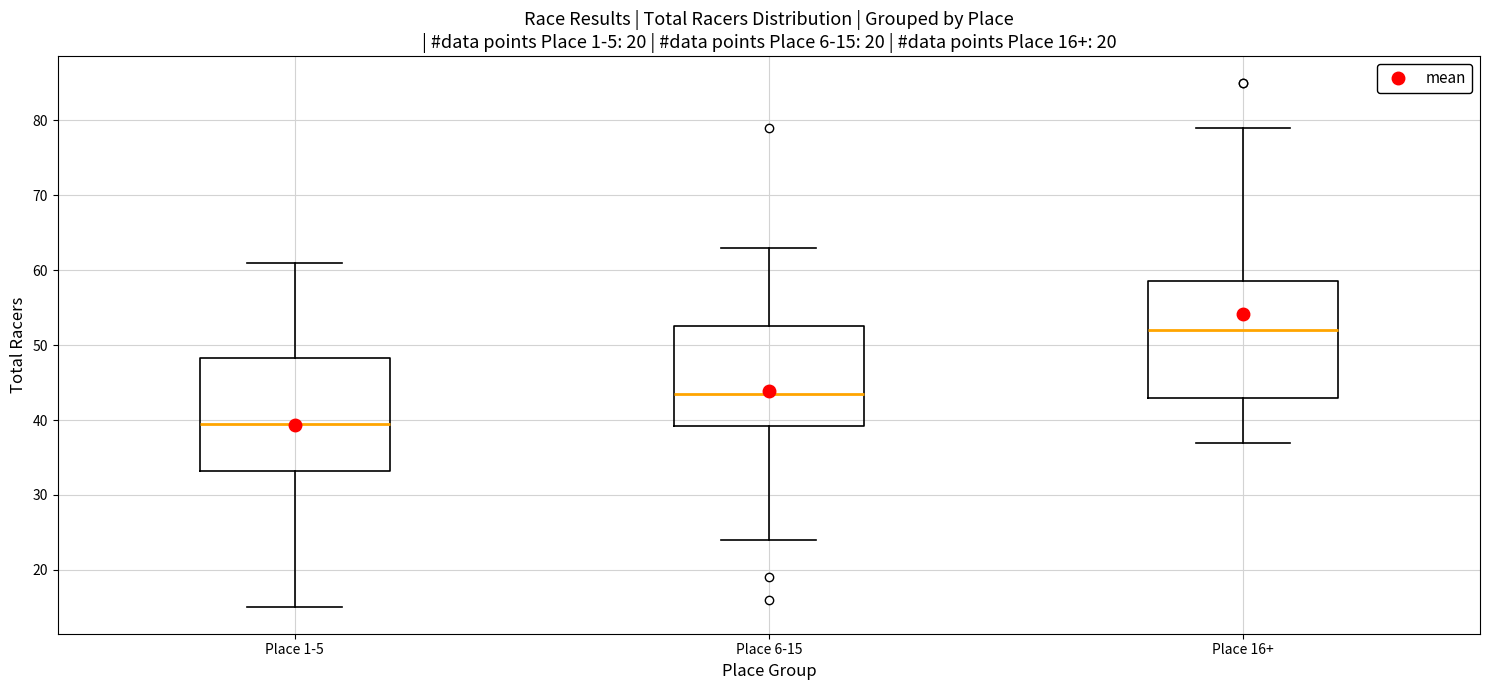

Which box's median line is the lowest?

Place 1-5